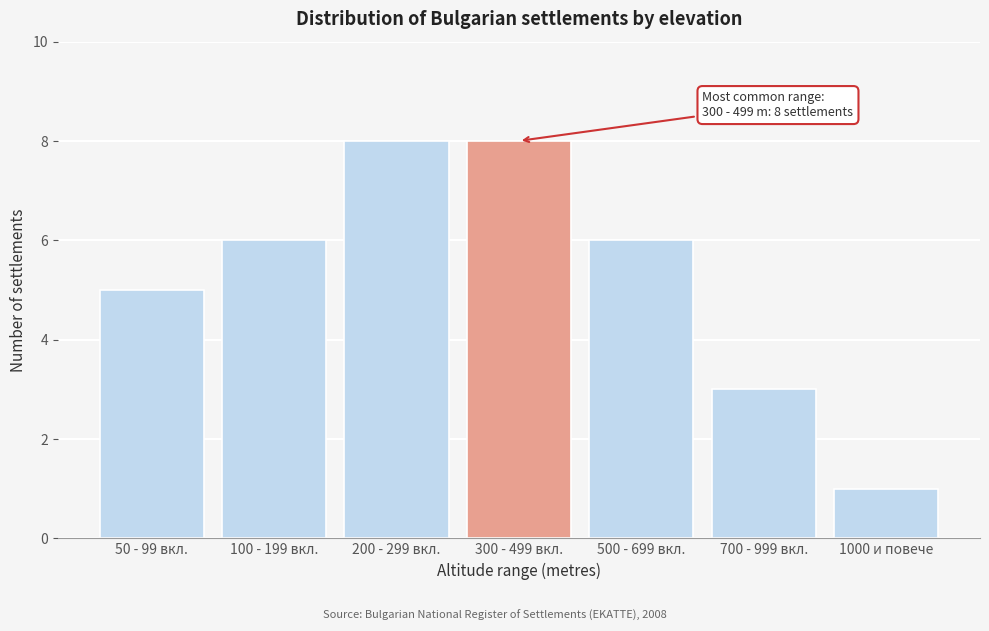

Reading left to right, list all the values displayed in this chart.

50 - 99 вкл.=5	100 - 199 вкл.=6	200 - 299 вкл.=8	300 - 499 вкл.=8	500 - 699 вкл.=6	700 - 999 вкл.=3	1000 и повече=1